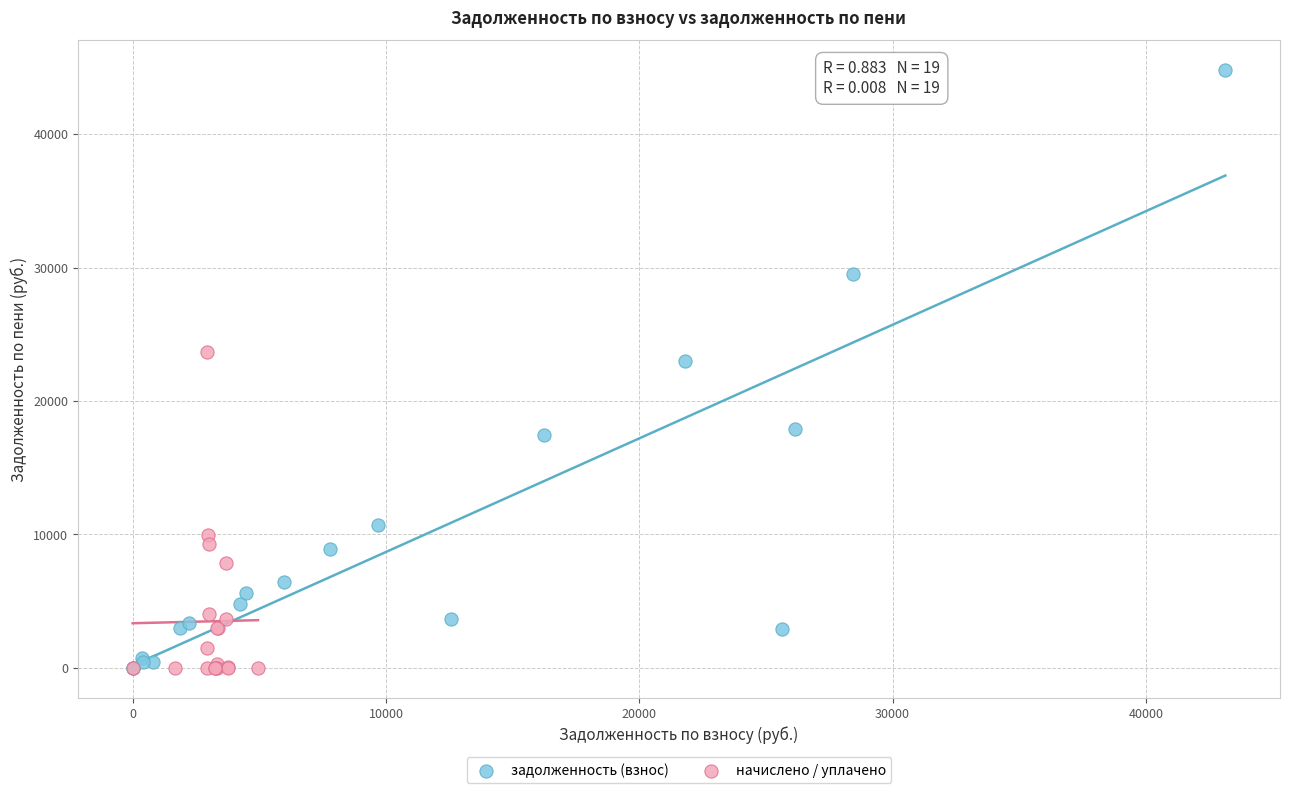

Which series contains the highest Y value?

задолженность (взнос)